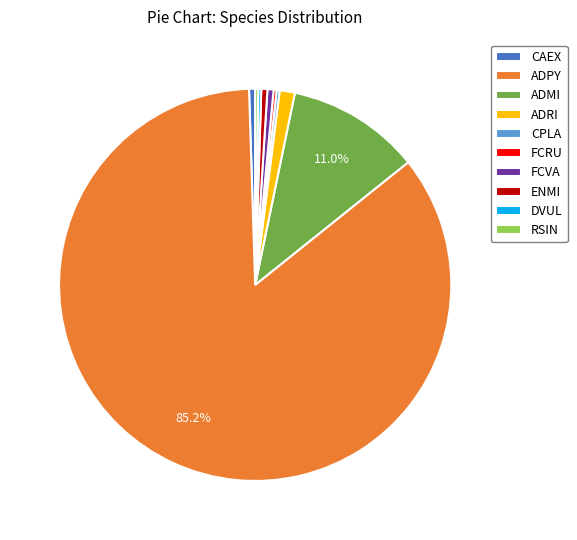

What percentage is NOT represented by ADMI?

89.0%